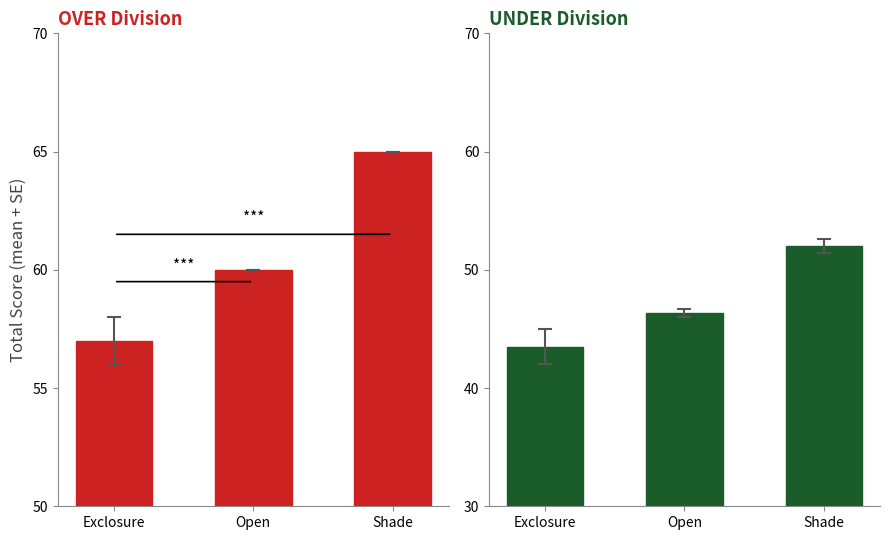

What is the sum of the OVER values at Shade and Open?

125.0